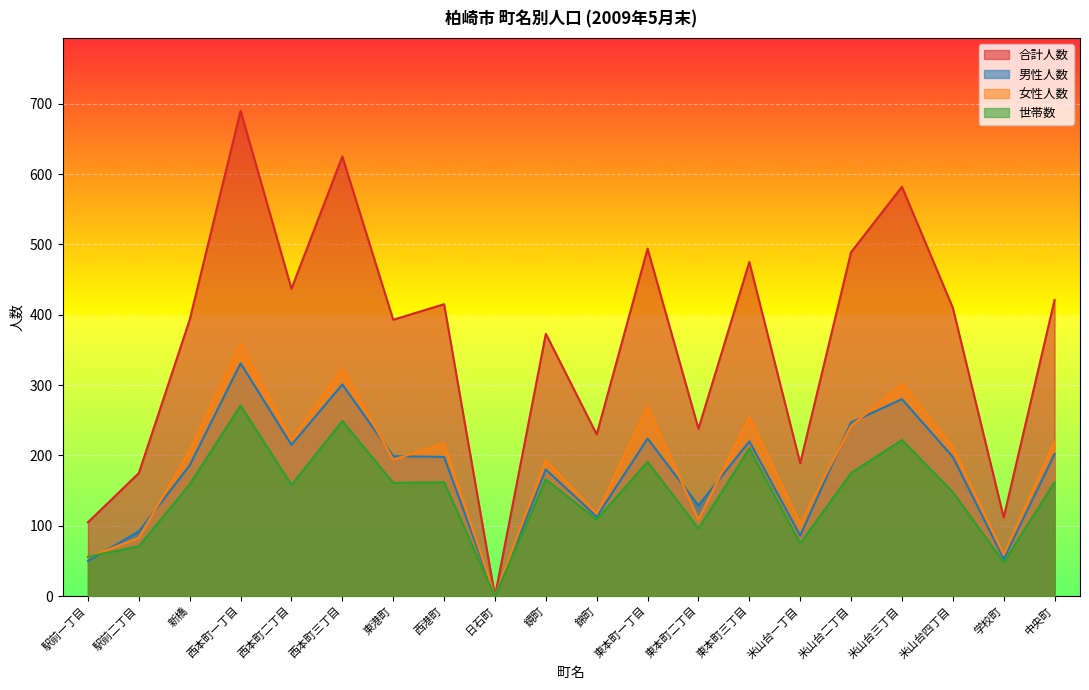

What is the difference between the second highest and second lowest values in the 男性人数 series?

251